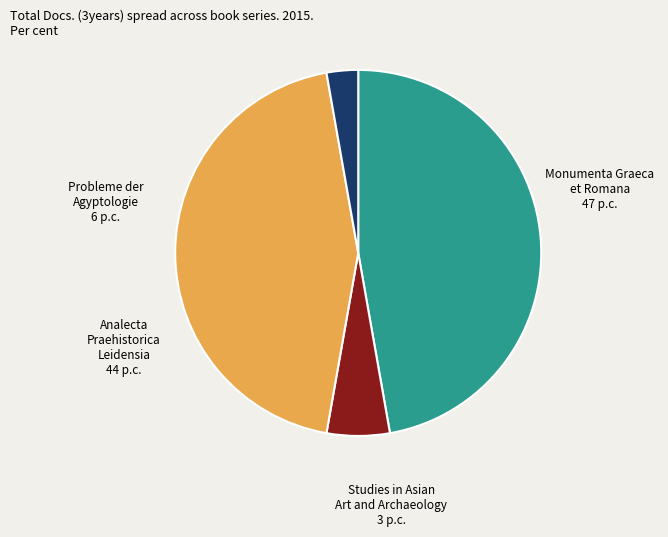

What is the smallest slice in the pie chart?

Studies in Asian Art and Archaeology